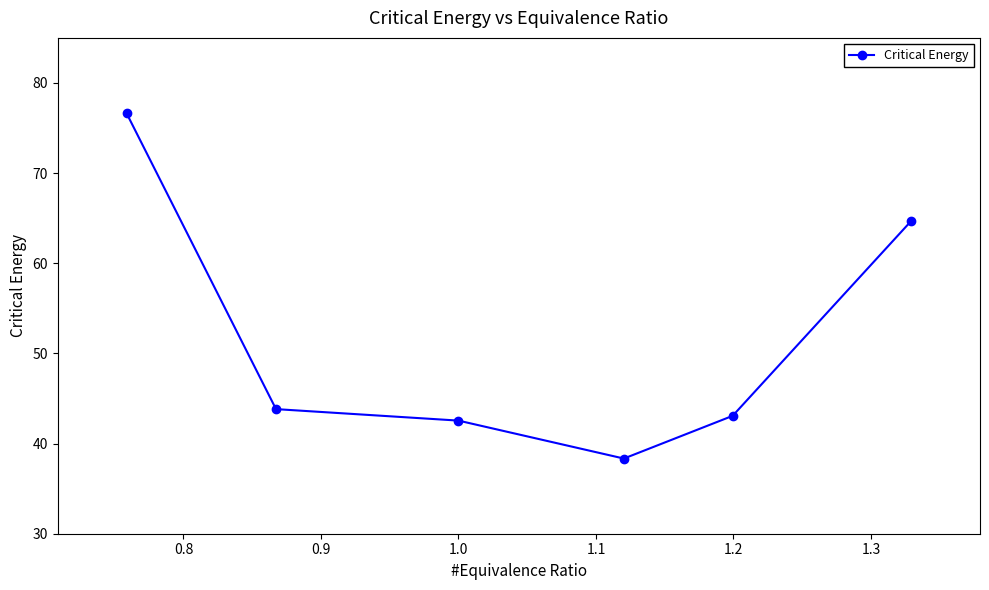

What is the value of the 2nd point from the left?

43.8